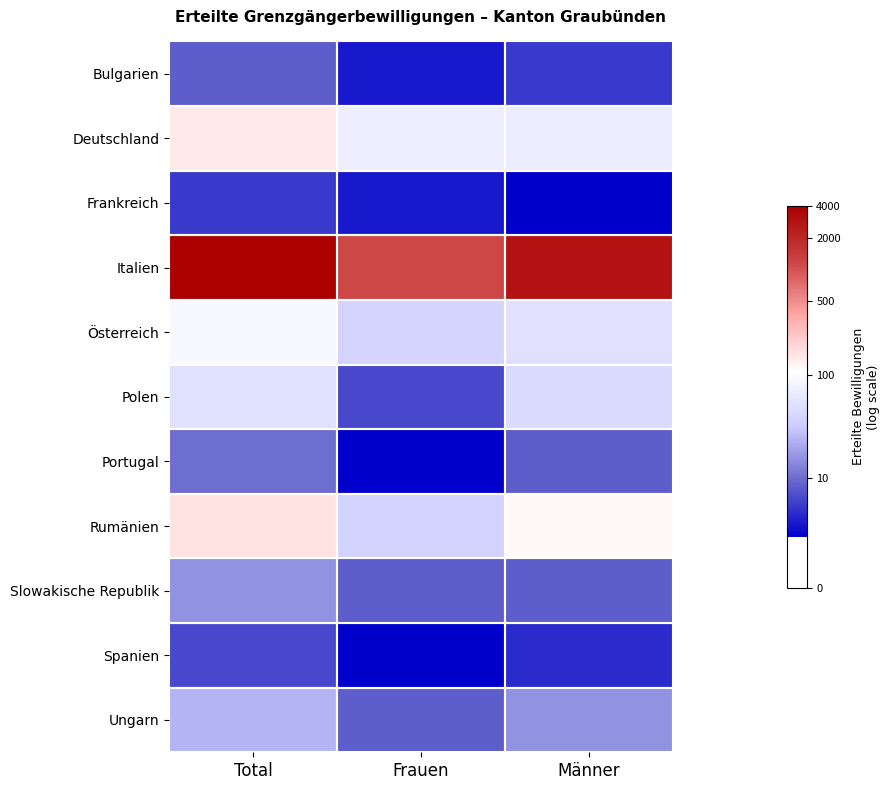

Between Männer and Frauen, which is larger?

Männer